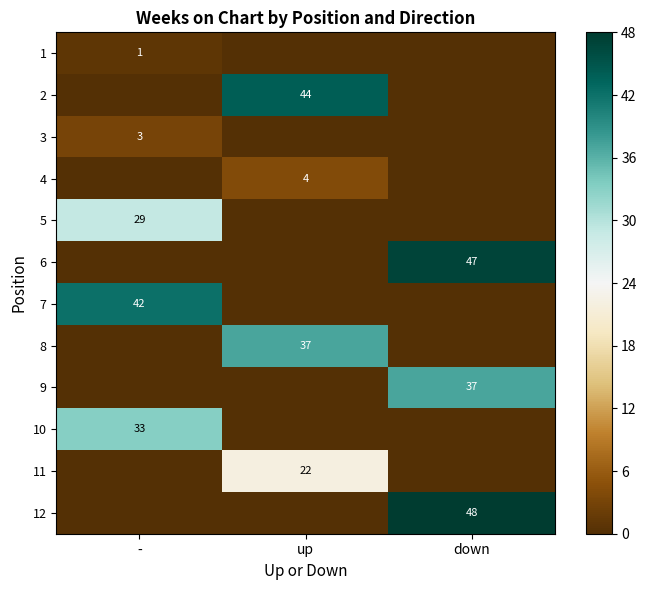

True or false: 4 has a value of 5 at up.

False